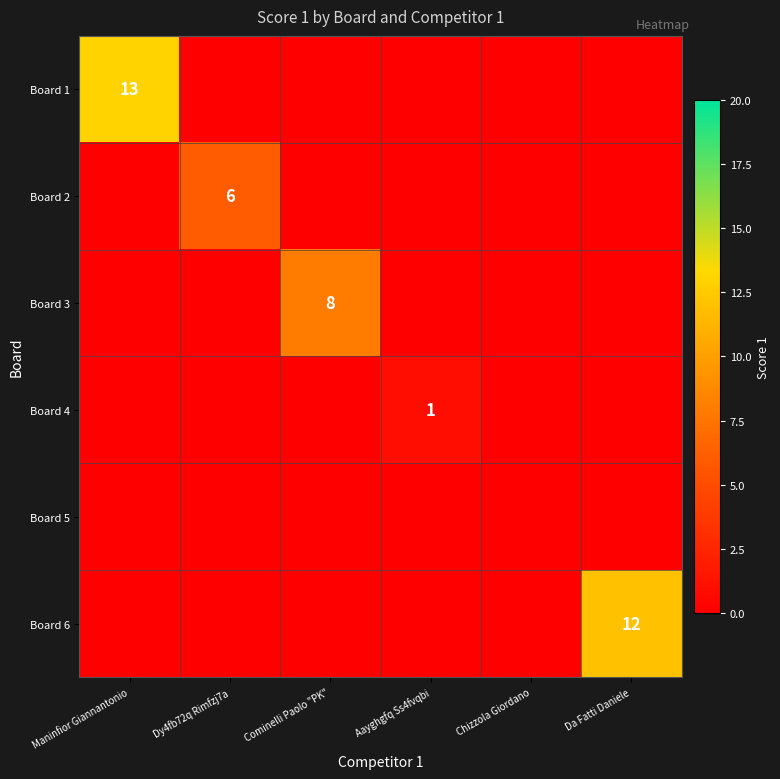

What is the maximum value for Board 1?

13